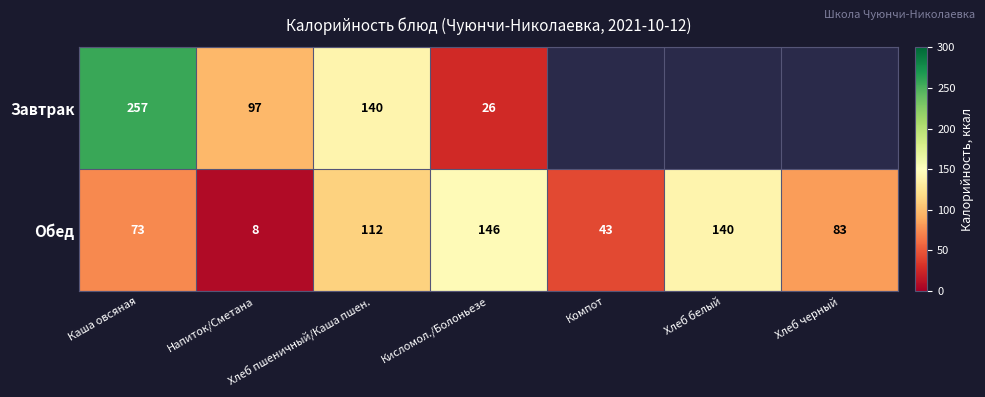

What is the maximum value shown in the chart?

257.0